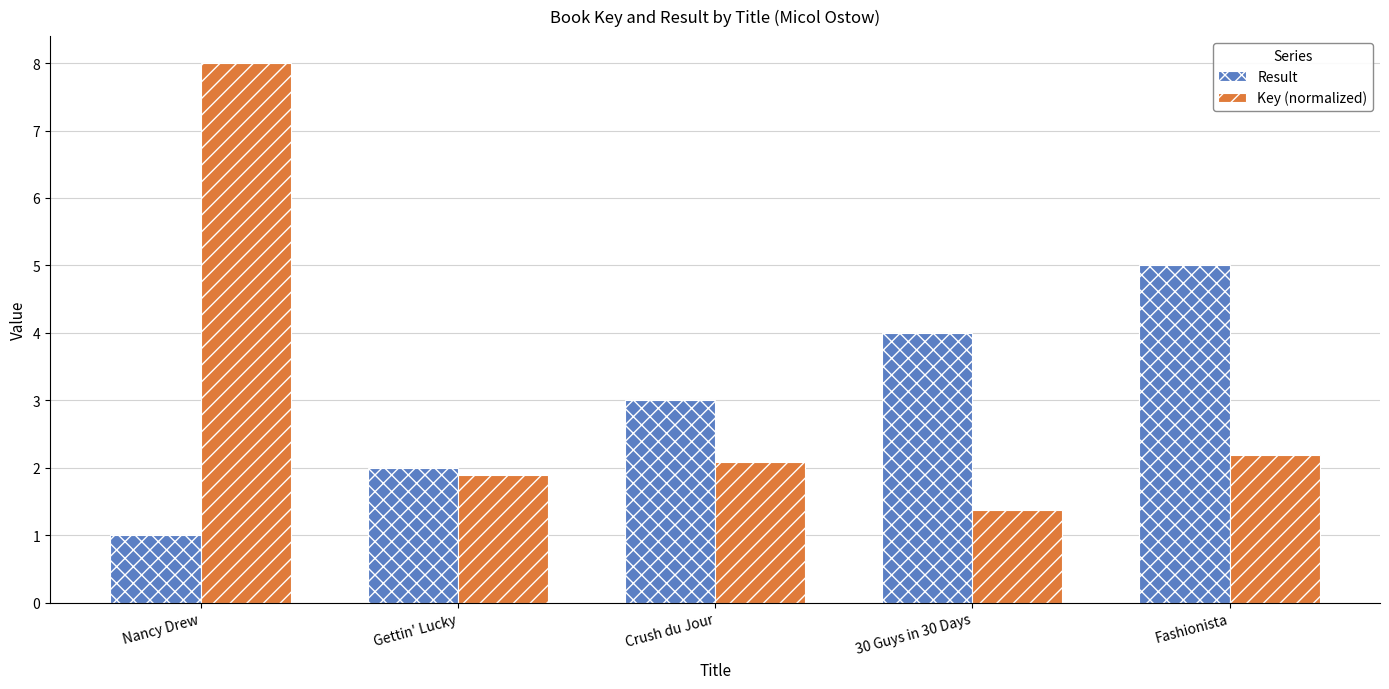

Does the chart contain stacked bars?

No